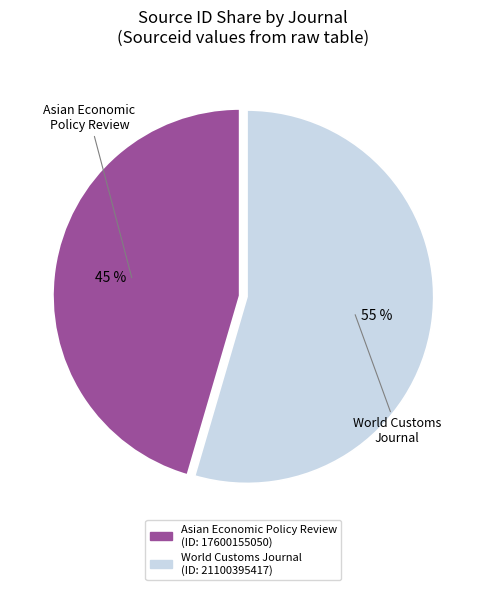

Is the sum of World Customs Journal and Asian Economic Policy Review greater than half?

Yes